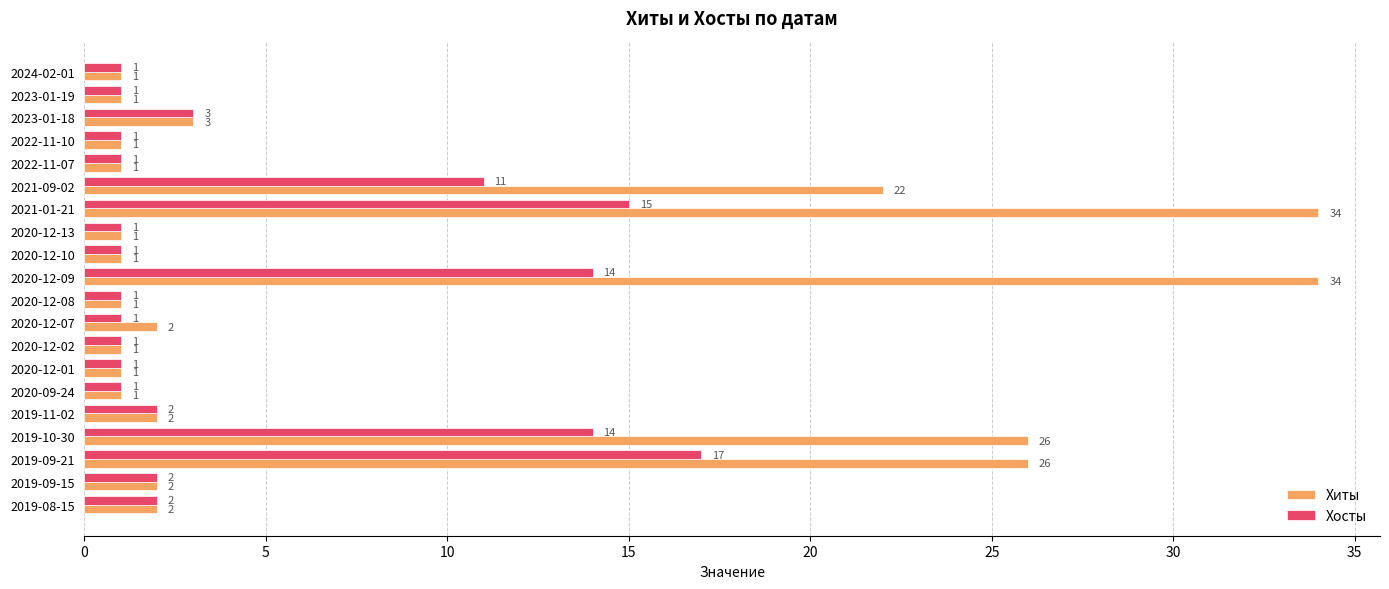

Where is Хиты nearest to the value 17?

2021-09-02